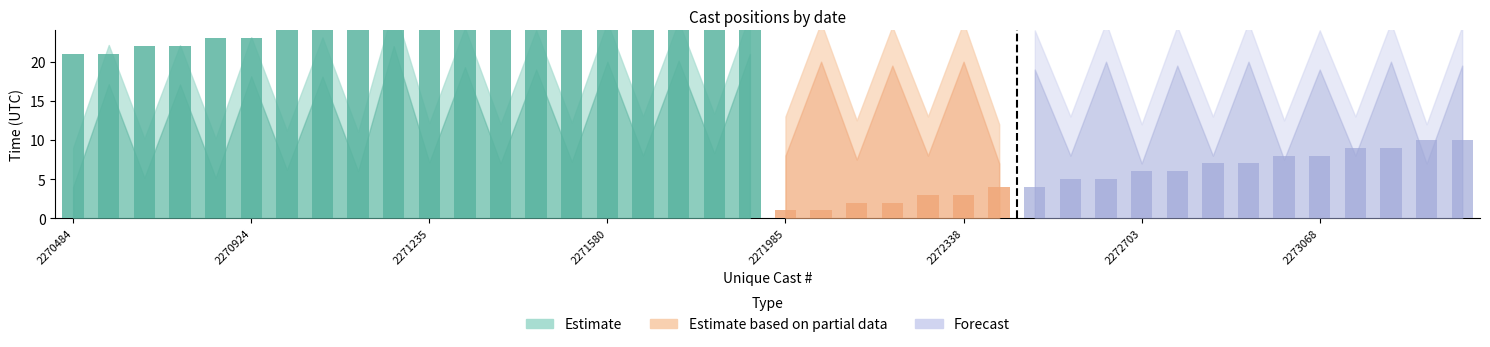

Does the chart contain any negative values?

No